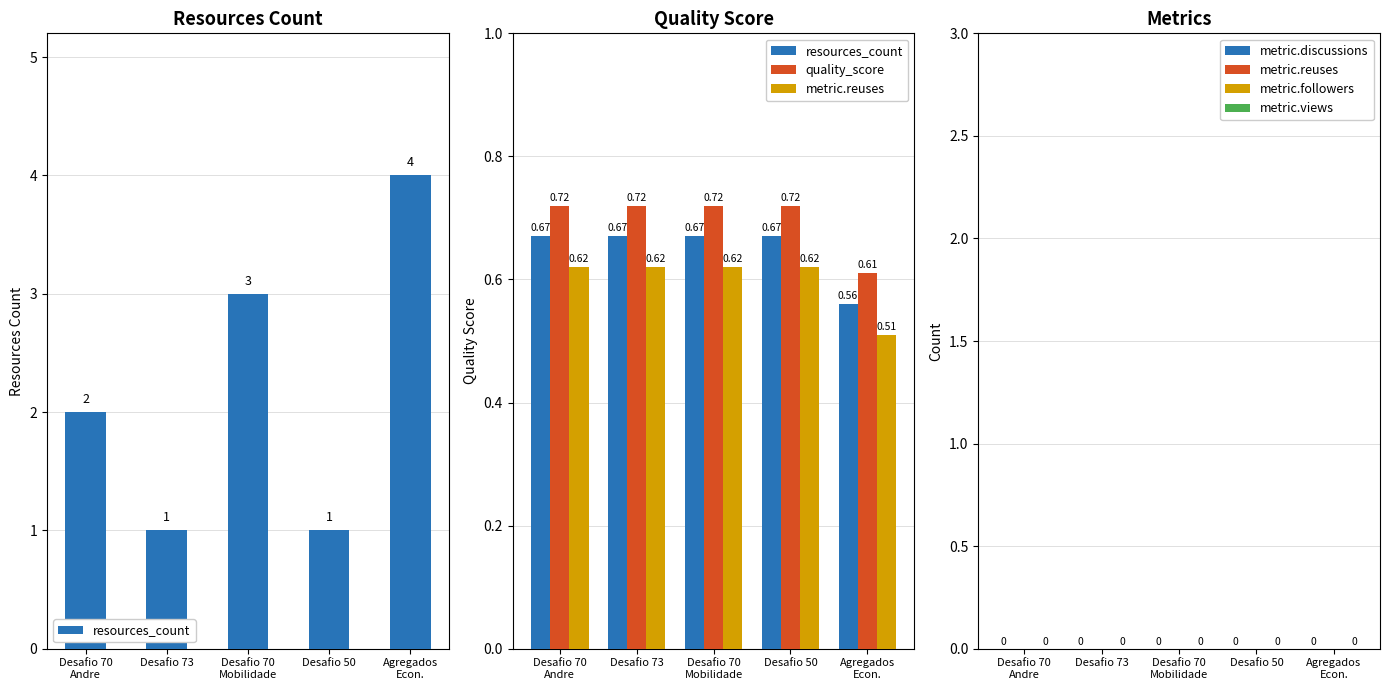

Between Agregados
Econ. and Desafio 70
Mobilidade, which is larger?

Desafio 70
Mobilidade